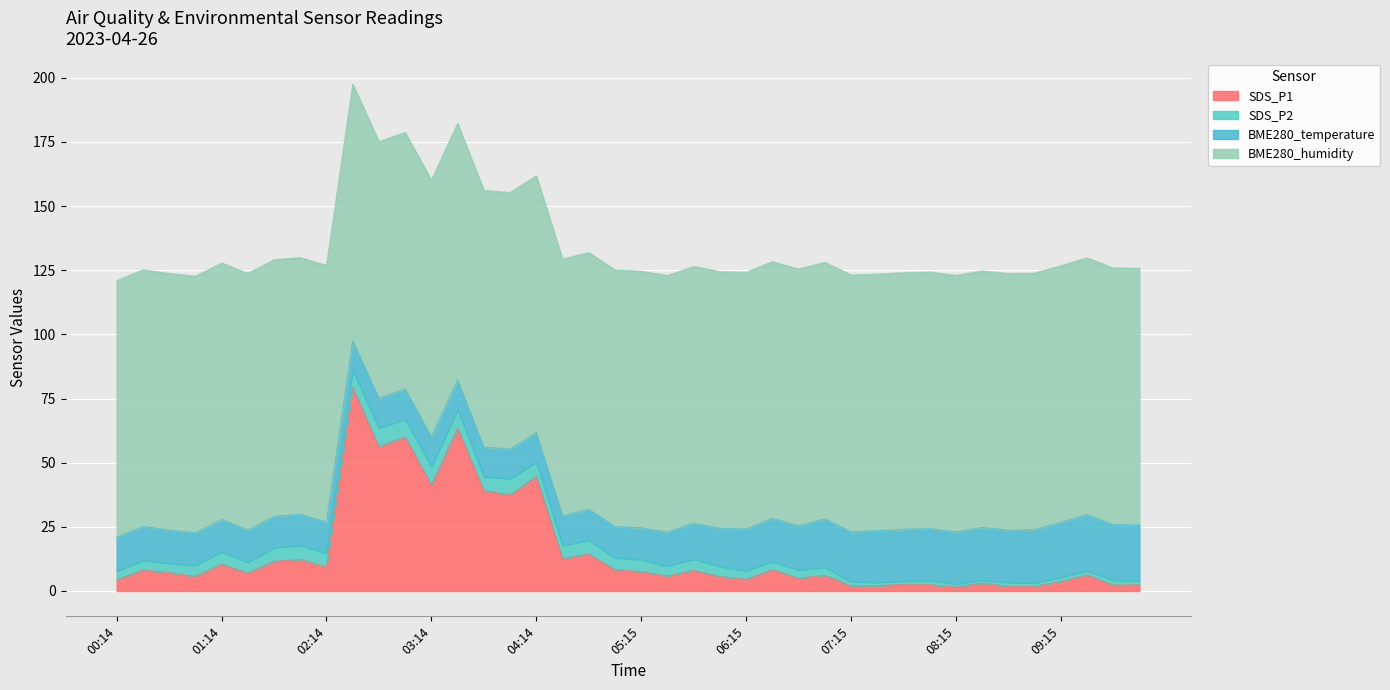

What position from the right is 07:15?

12